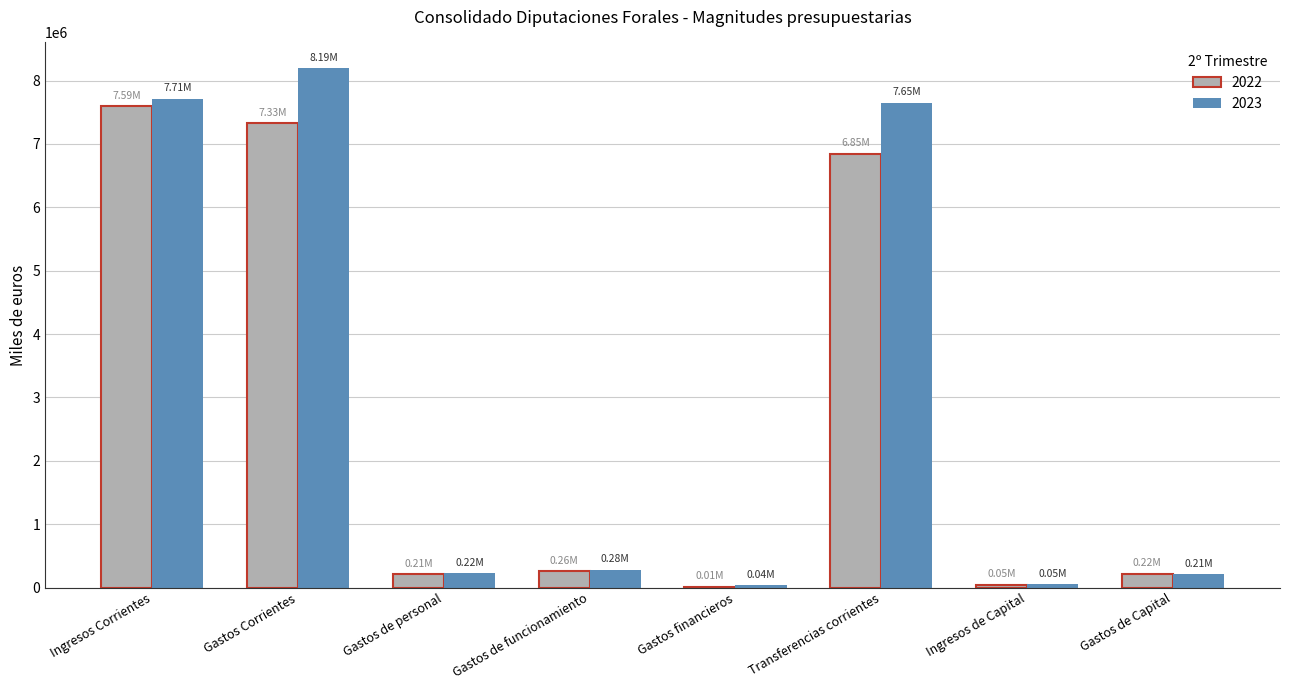

At which category is the sum across all series the highest?

Gastos Corrientes